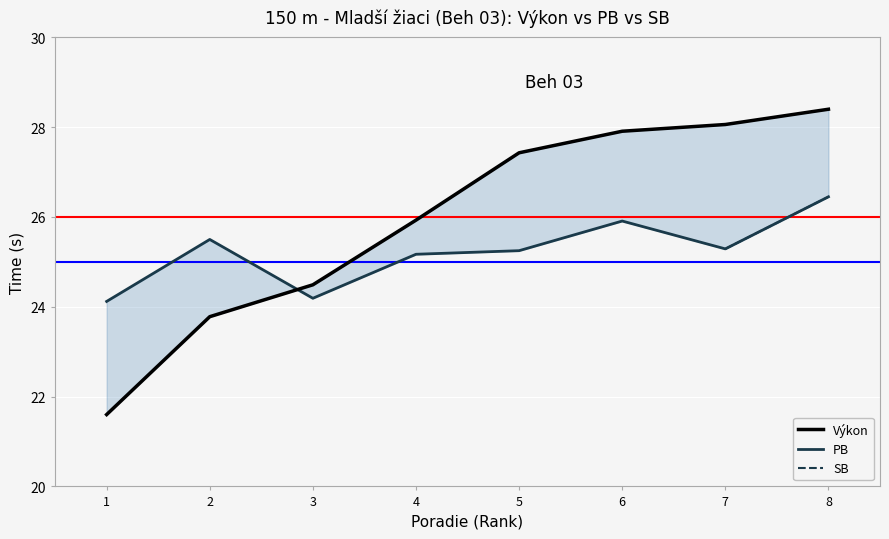

What is the smallest value displayed?

21.6